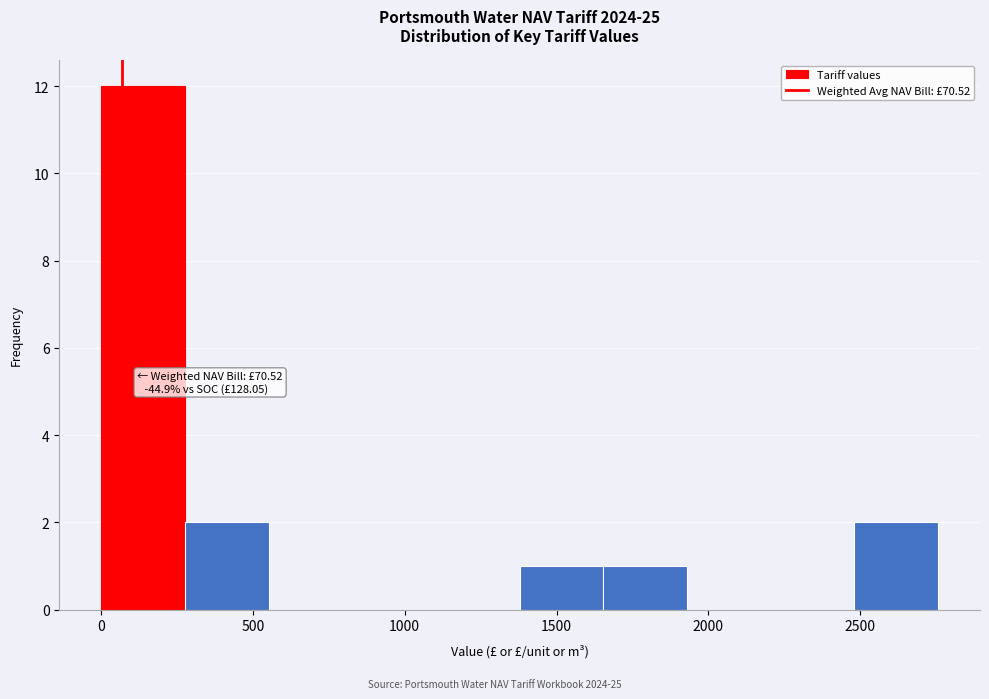

Over which range of the x-axis is the bar tallest?

0 to 300